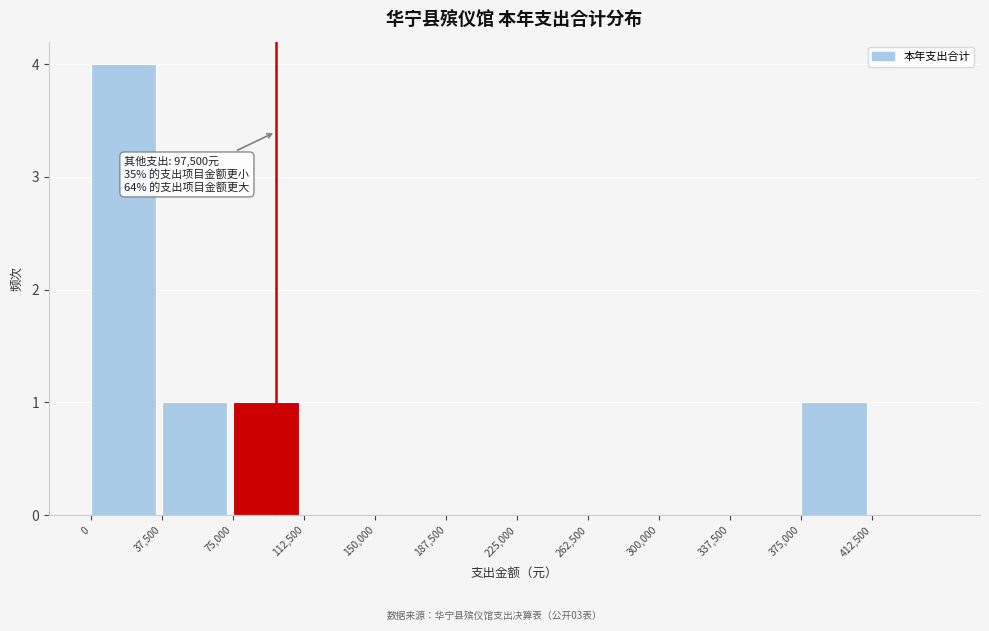

Reading left to right, what are all the values shown in this chart?

0=4	37,500=1	75,000=1	112,500=0	150,000=0	187,500=0	225,000=0	262,500=0	300,000=0	337,500=0	375,000=1	412,500=0